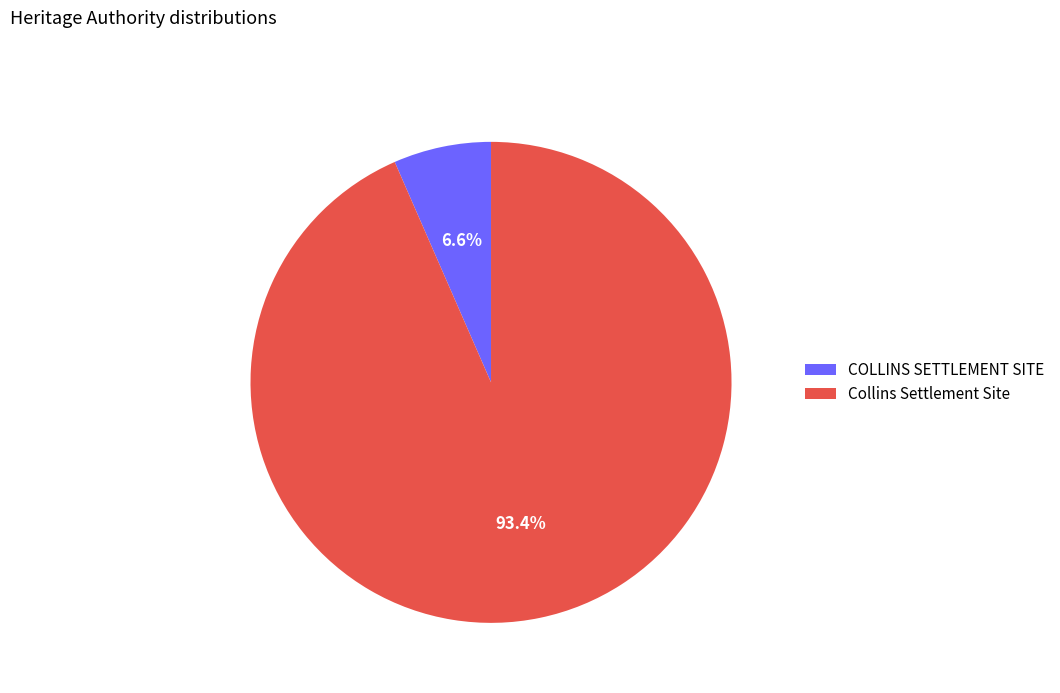

Which slice represents more than half of the pie?

Collins Settlement Site